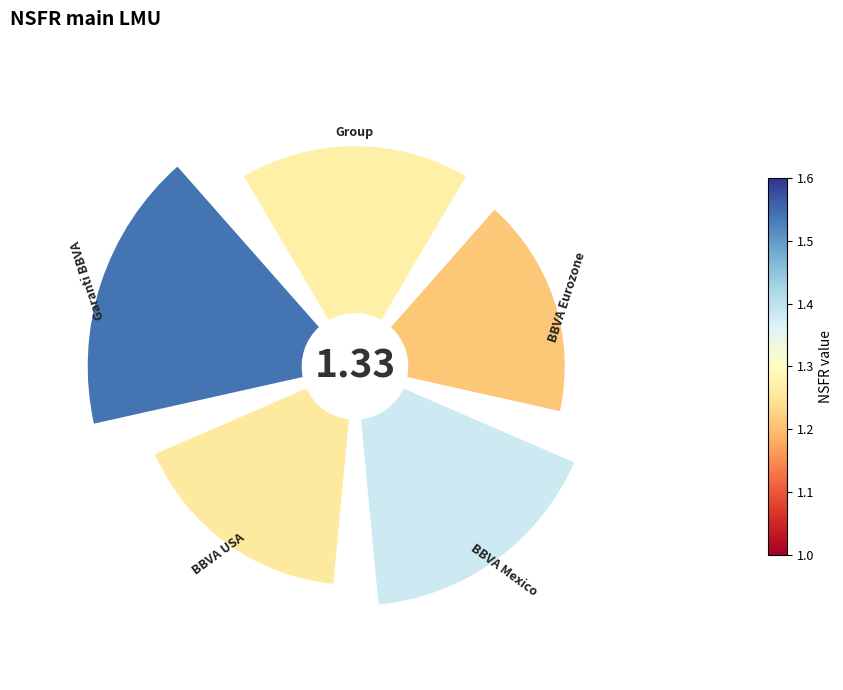

Is it true that Garanti BBVA is 14% of the pie?

False